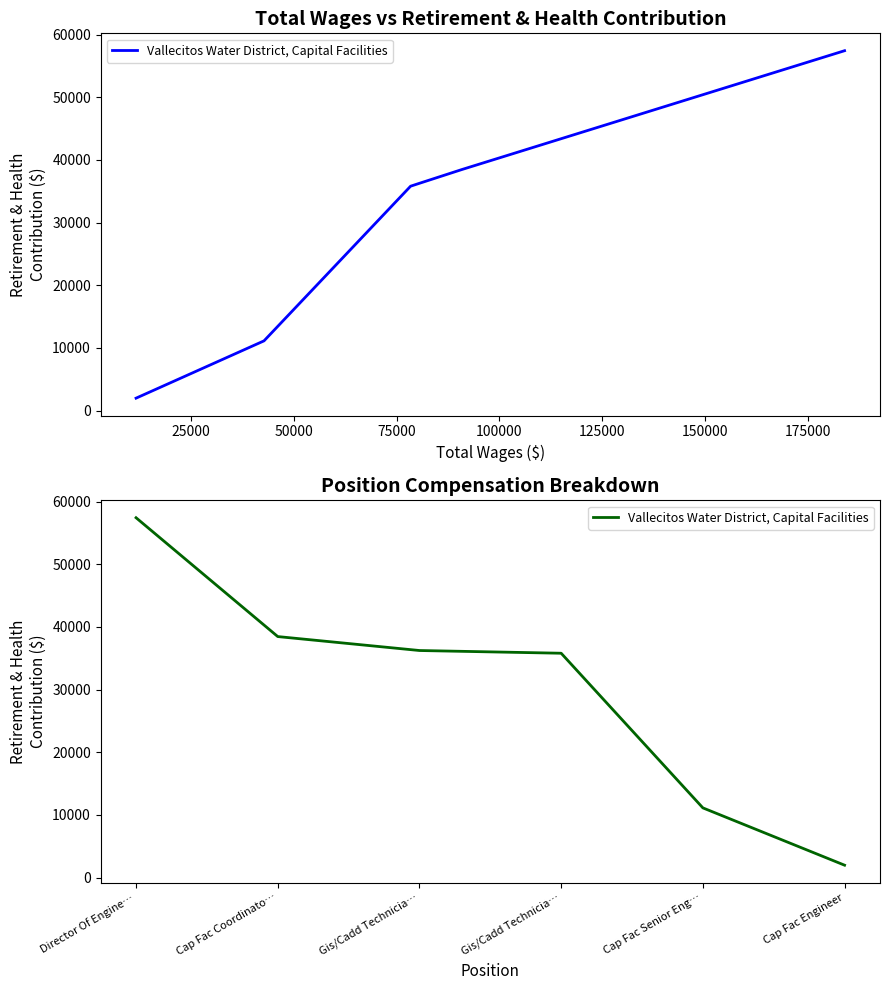

Count the number of data series in this chart.

1